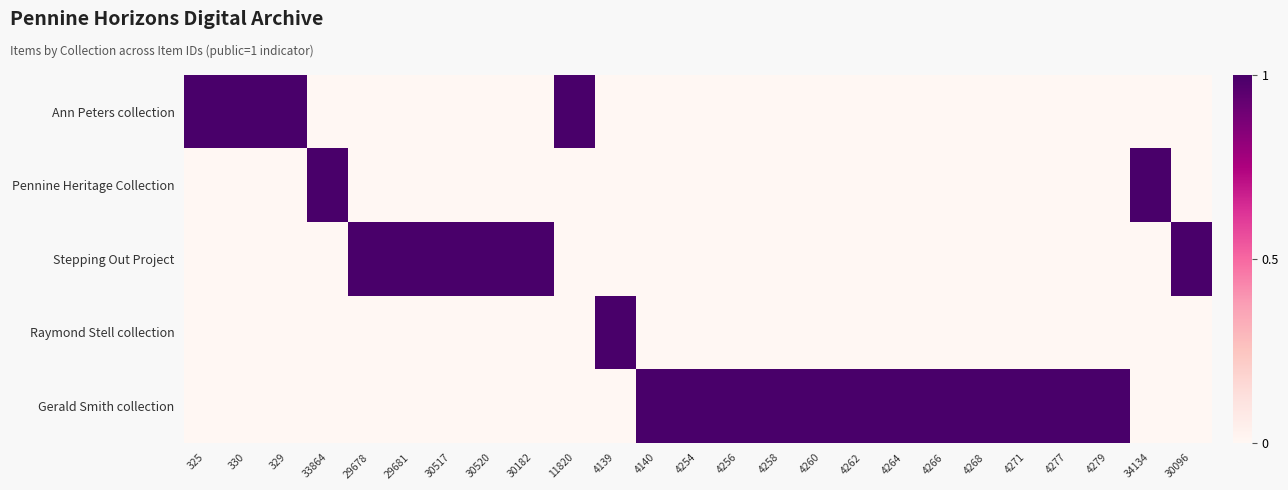

How many data points does each series have?

25